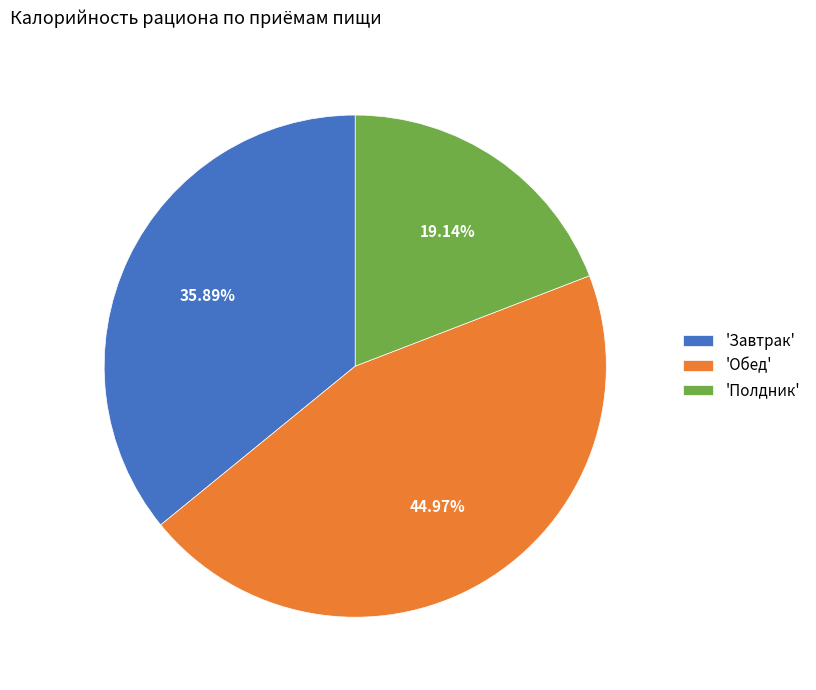

Is there any slice that represents more than half of the pie?

No